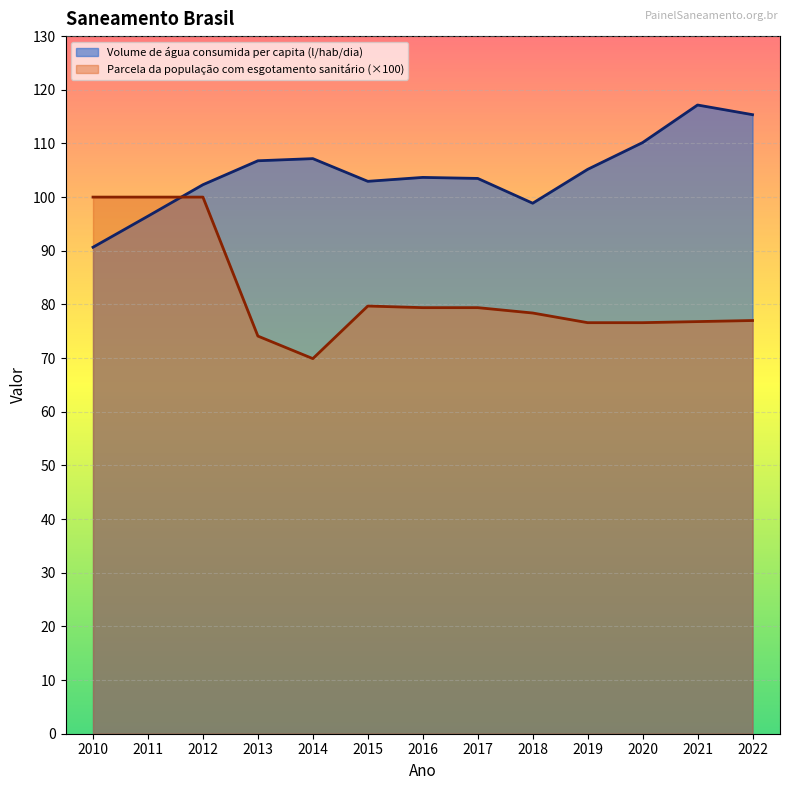

What is the greatest value displayed?

117.2